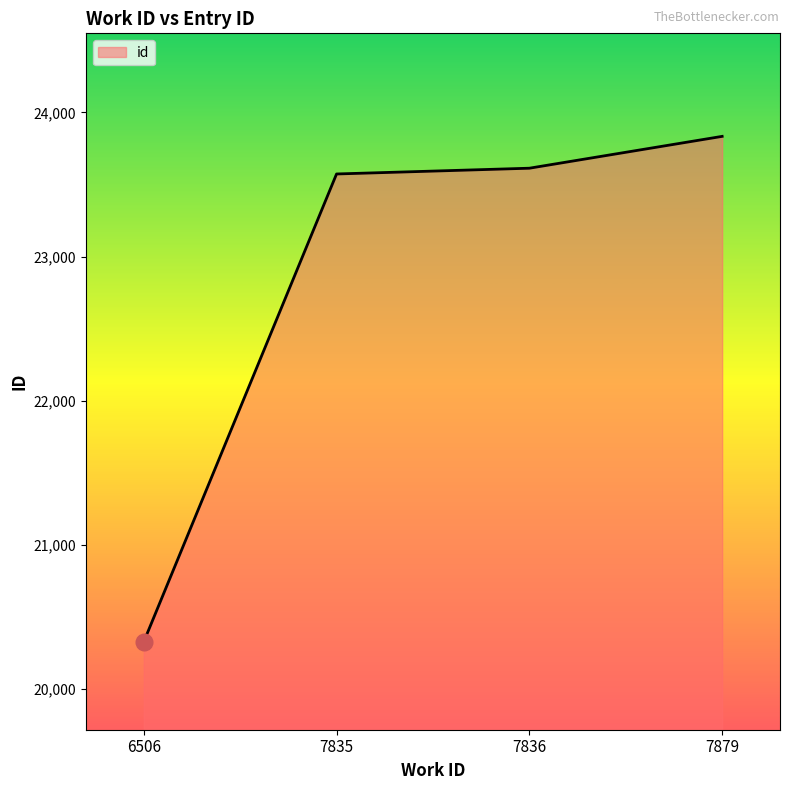

Does the chart display data point markers on the line(s)?

No